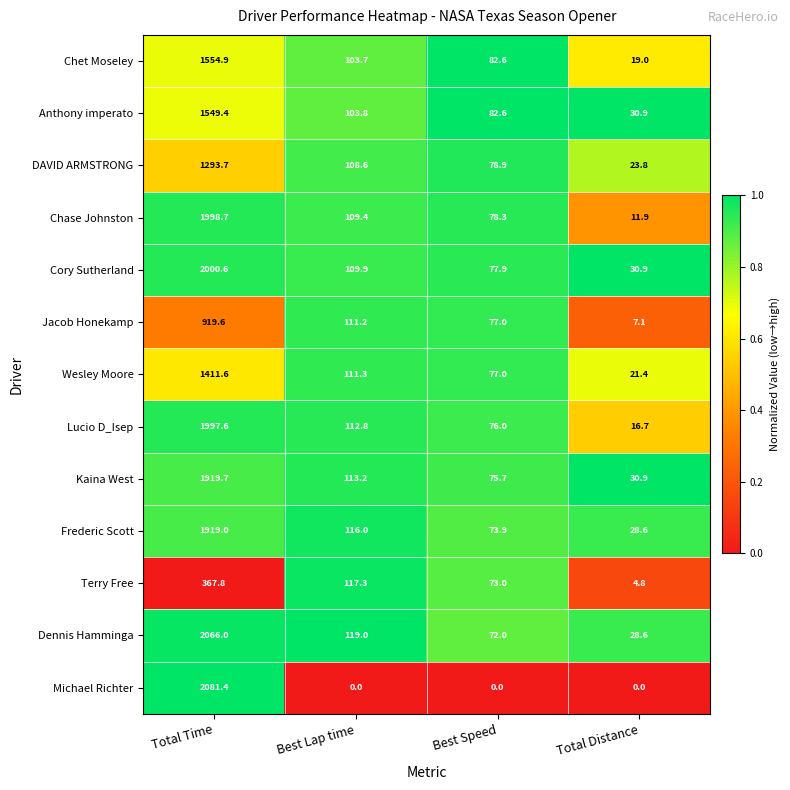

List the series in order of their peak value, highest first.

Michael Richter, Dennis Hamminga, Cory Sutherland, Chase Johnston, Lucio D_Isep, Kaina West, Frederic Scott, Chet Moseley, Anthony imperato, Wesley Moore, DAVID ARMSTRONG, Jacob Honekamp, Terry Free